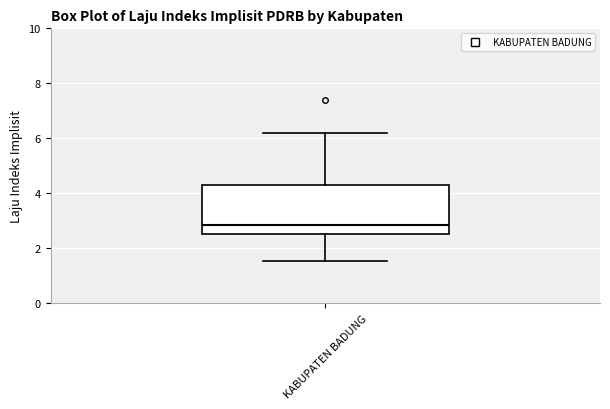

Where does the upper whisker of the box for KABUPATEN BADUNG end on the y-axis? The values are not printed on the chart, so give them approximately, as read against the axis.

6.2